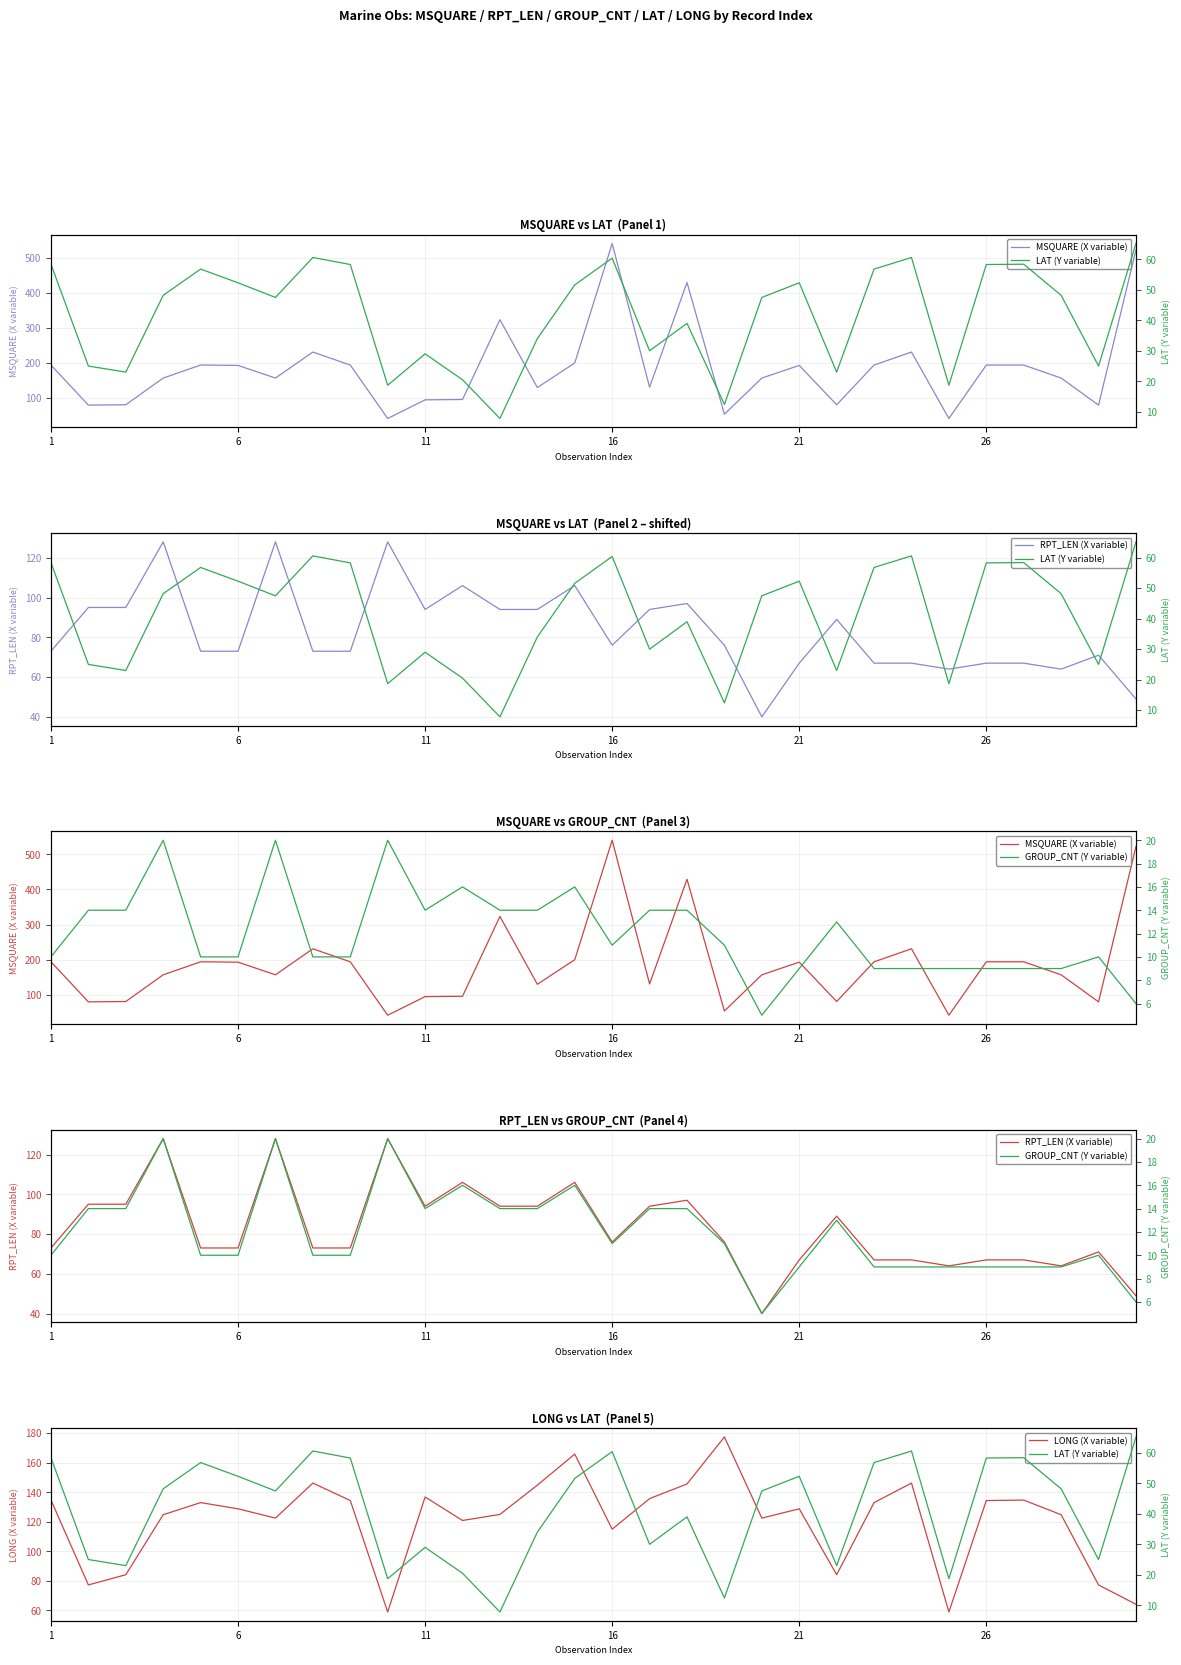

The value of LAT (Y variable) at 17 is 14.2. True or false?

False